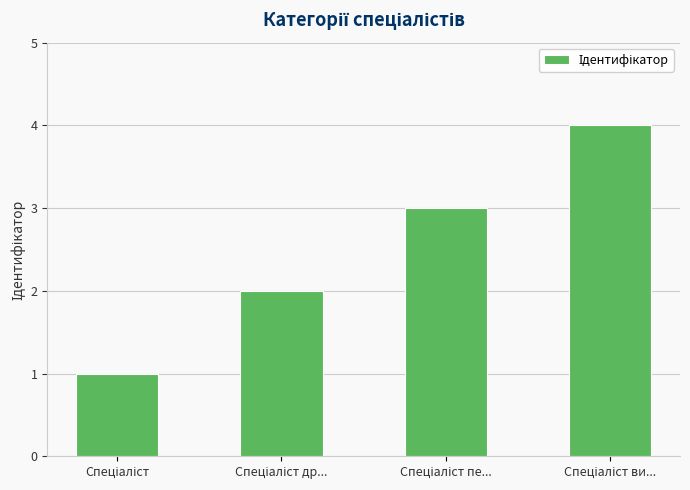

What is the greatest value displayed?

4